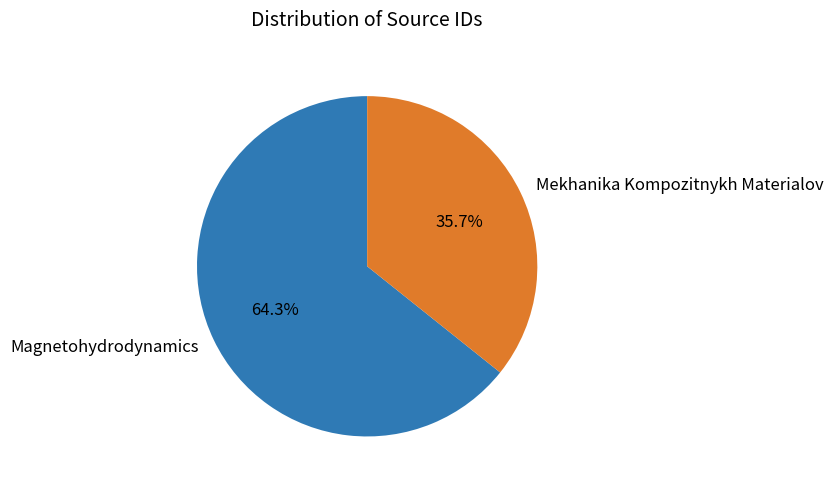

What is the ratio of the value at Magnetohydrodynamics to the value at Mekhanika Kompozitnykh Materialov?

1.8